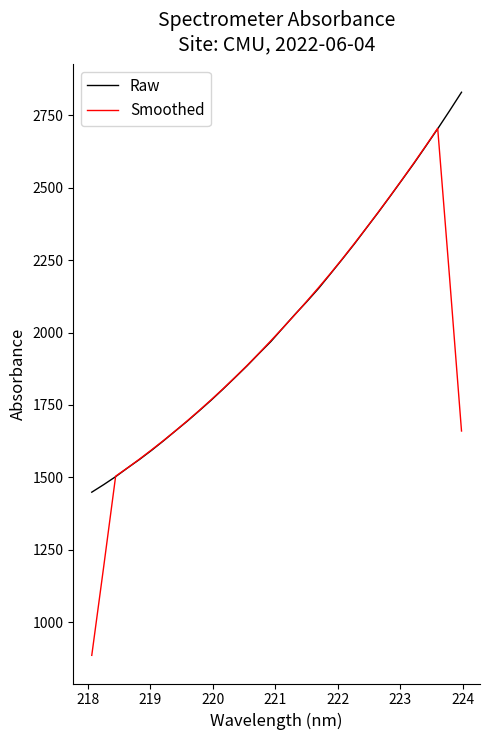

What is the difference between the maximum and minimum values in the Smoothed series?

1820.4